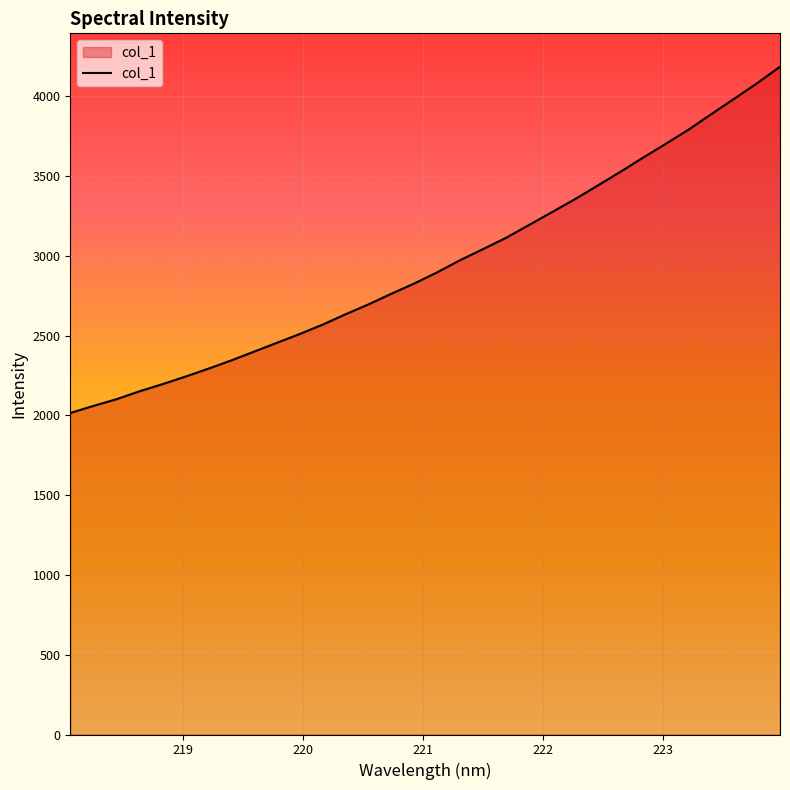

How many lines are shown in the chart?

1